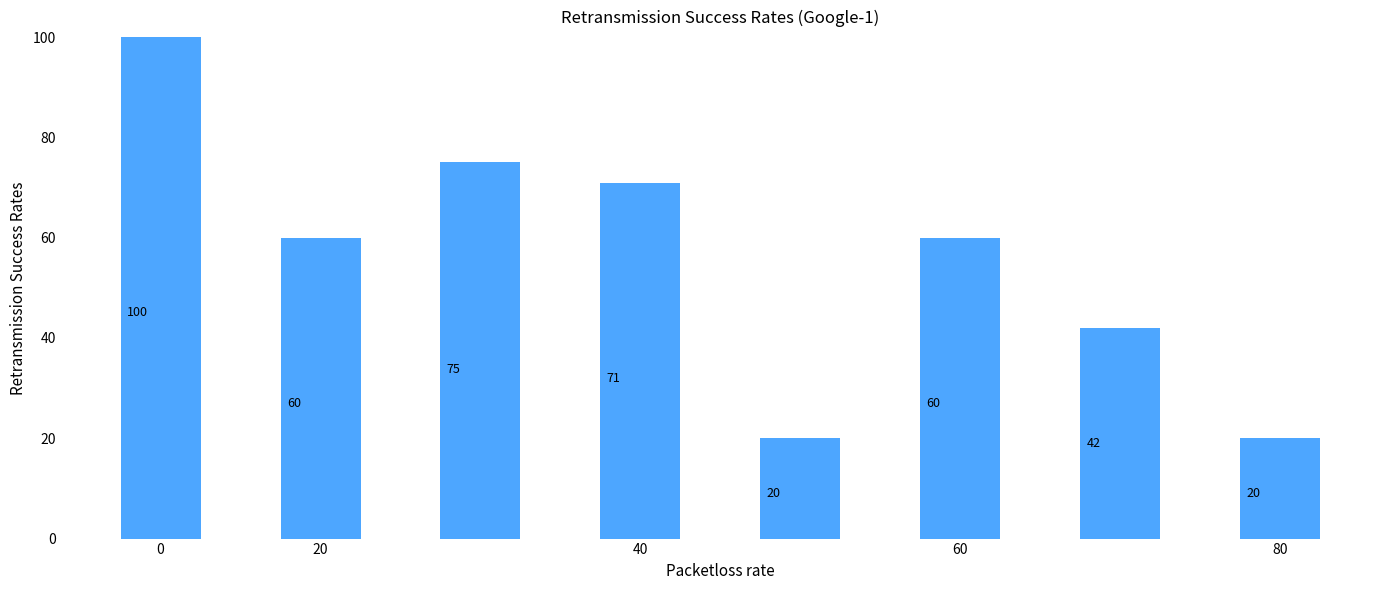

What is the average value?

56